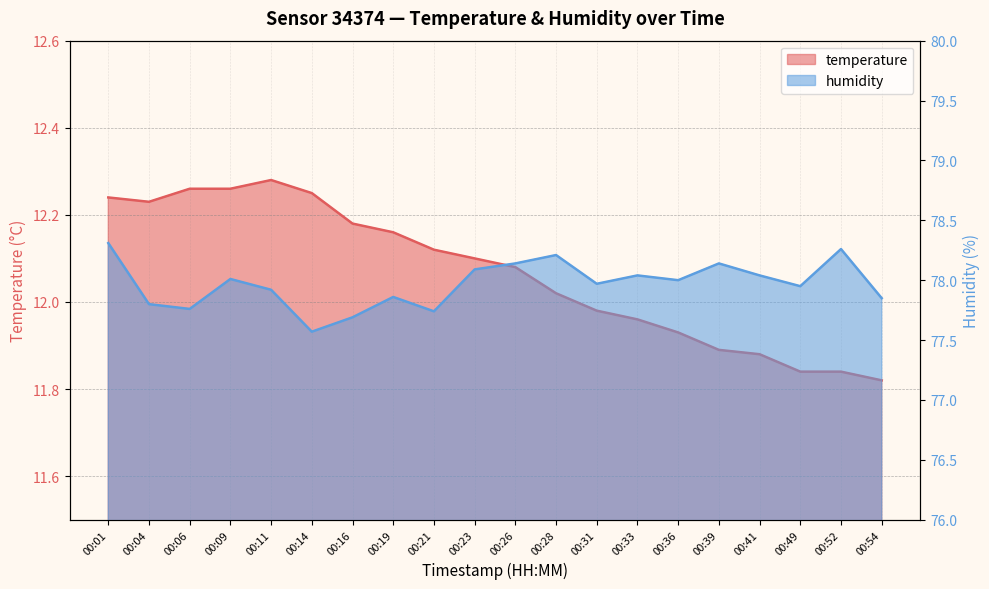

Which series has the largest total across all categories?

humidity